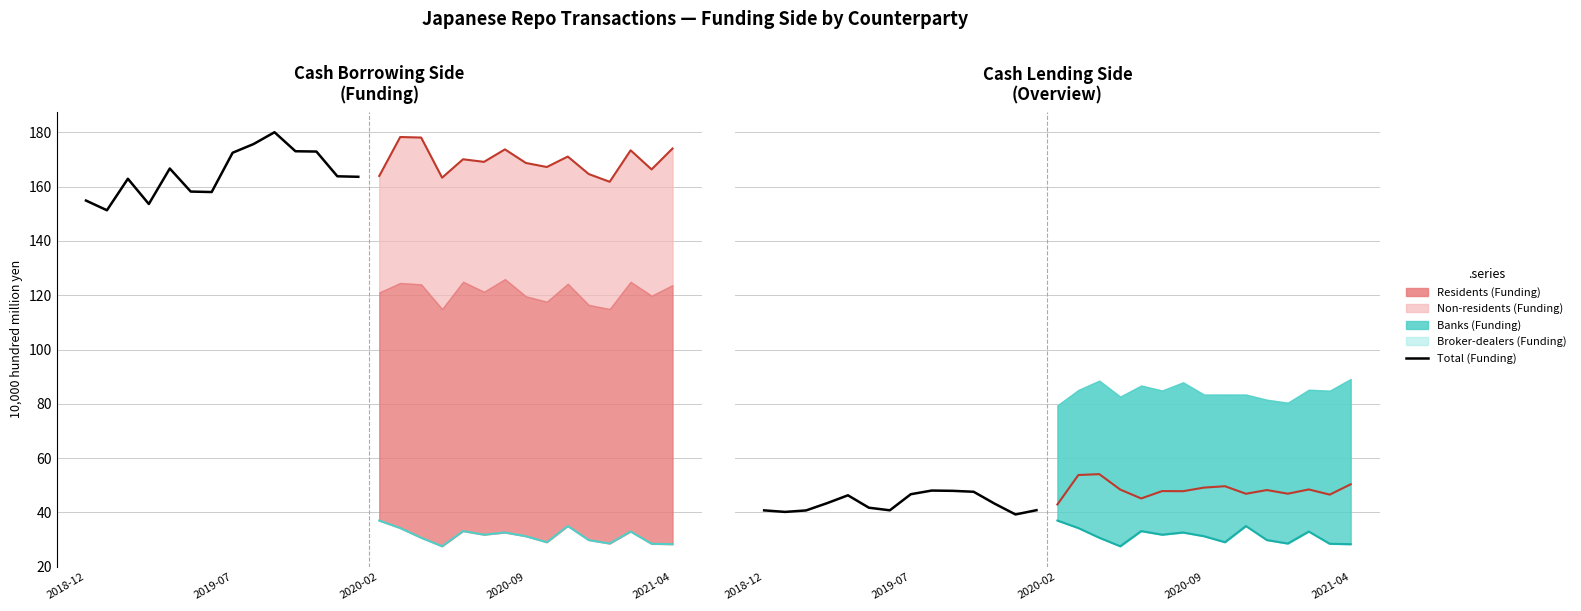

What is the difference between the Total (Funding) values at 7 and 8?

3.2